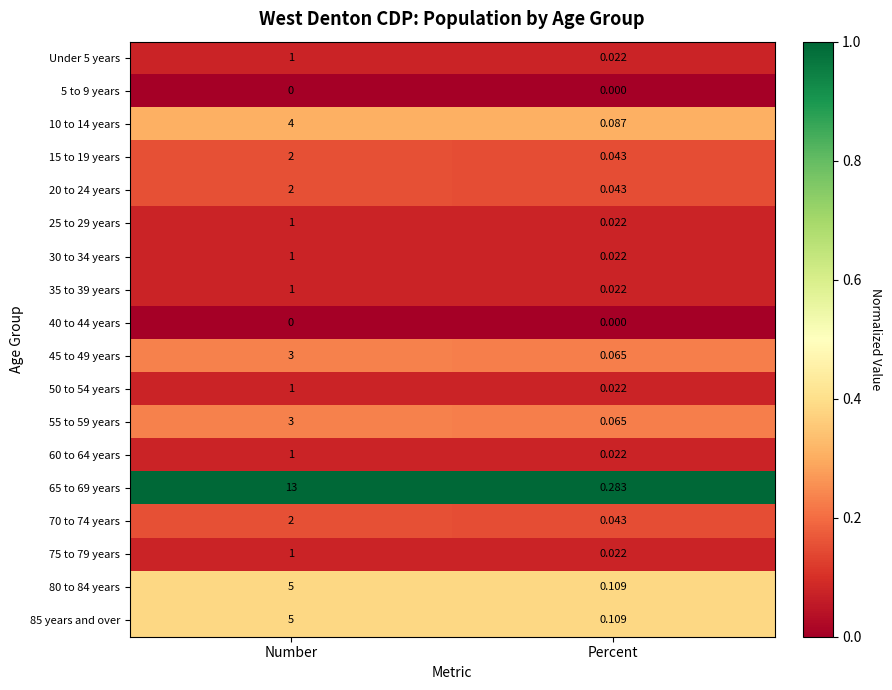

List the labels in order of 45 to 49 years value, largest first.

Number, Percent